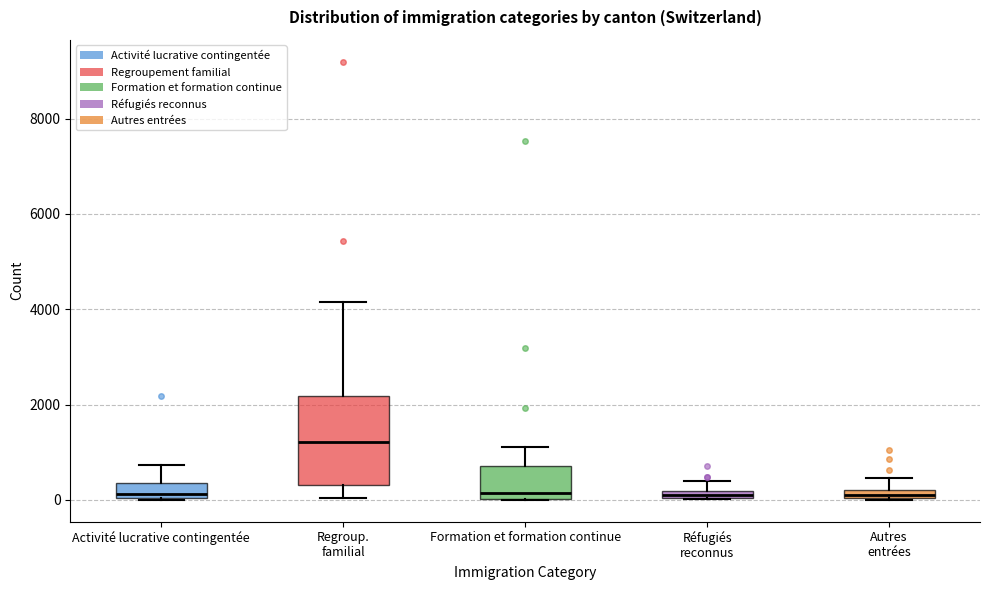

Comparing the boxes themselves (not the whiskers), which one is the tallest?

Regroup. familial